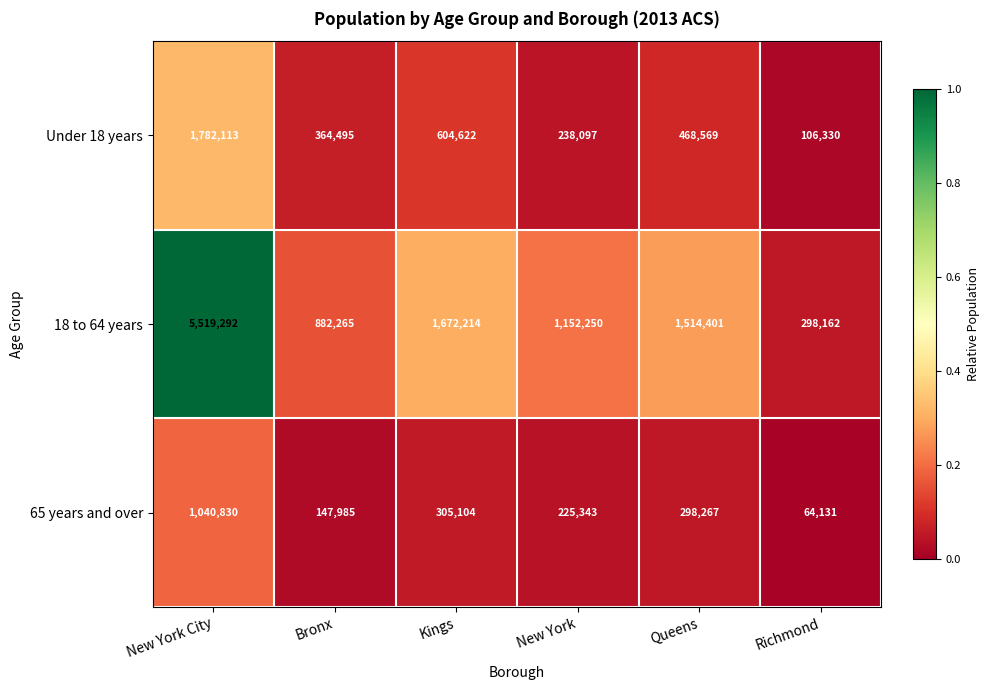

Which series has the widest spread of values?

18 to 64 years